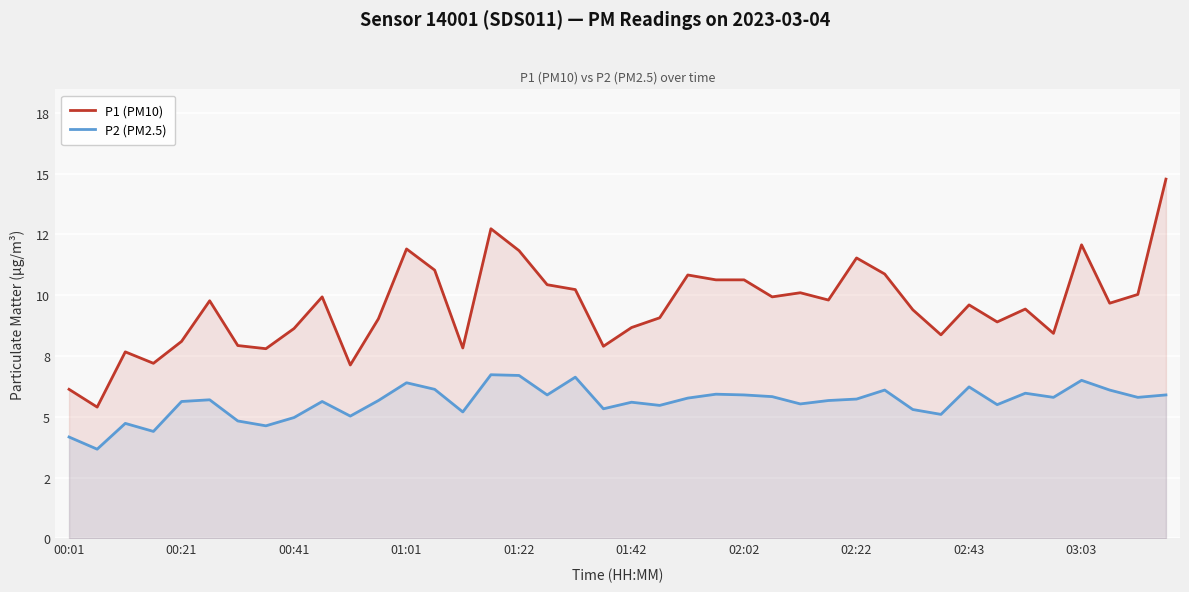

How many interior local valleys does the P1 (PM10) series have?

12